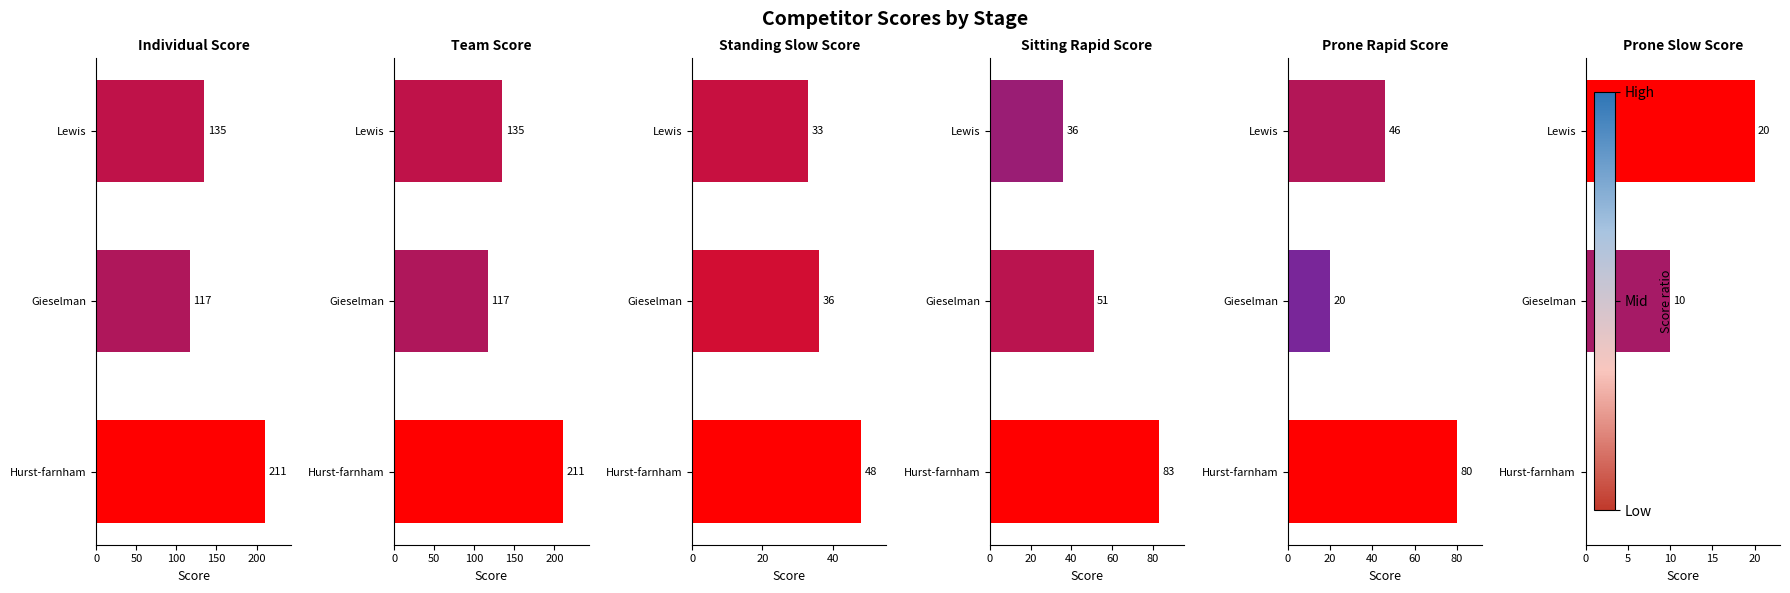

How many values in the Prone Slow Score series are below 10?

1